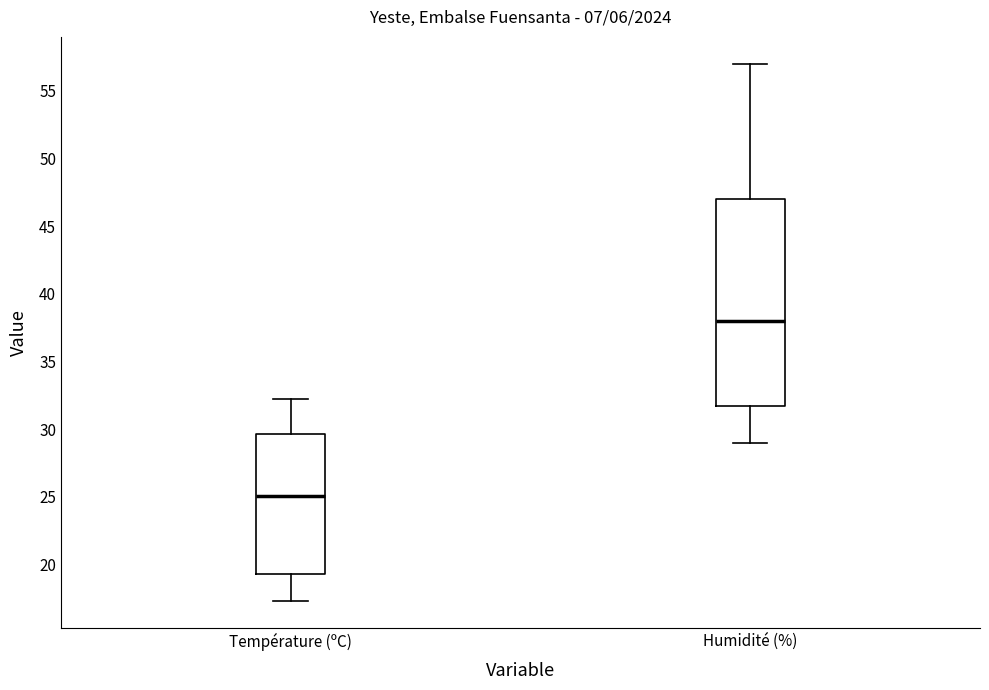

Which box is the tallest, from its lower edge to its upper edge?

Humidité (%)